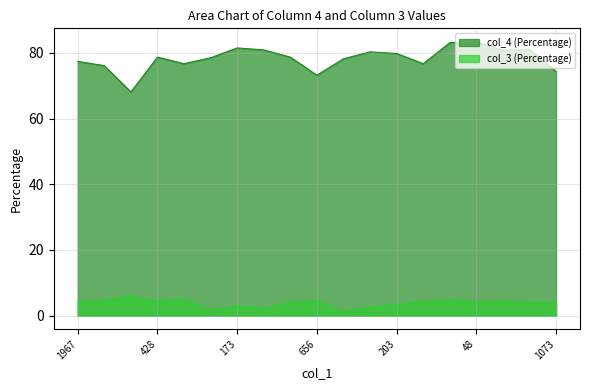

At which label does col_4 (Percentage) reach its minimum?

138